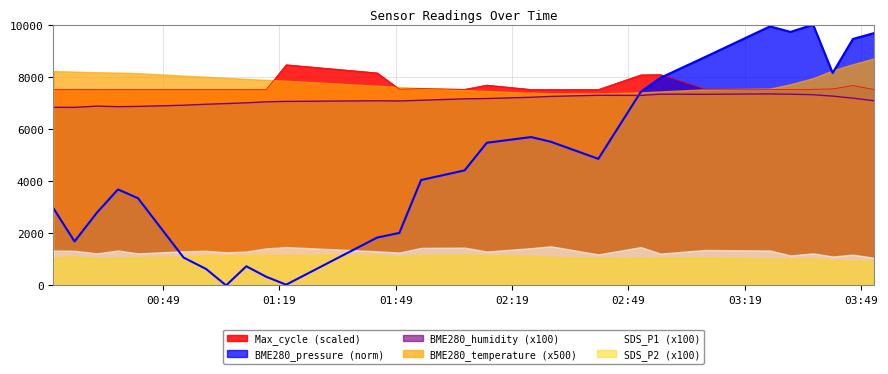

True or false: BME280_humidity and Max_cycle intersect in this chart.

False